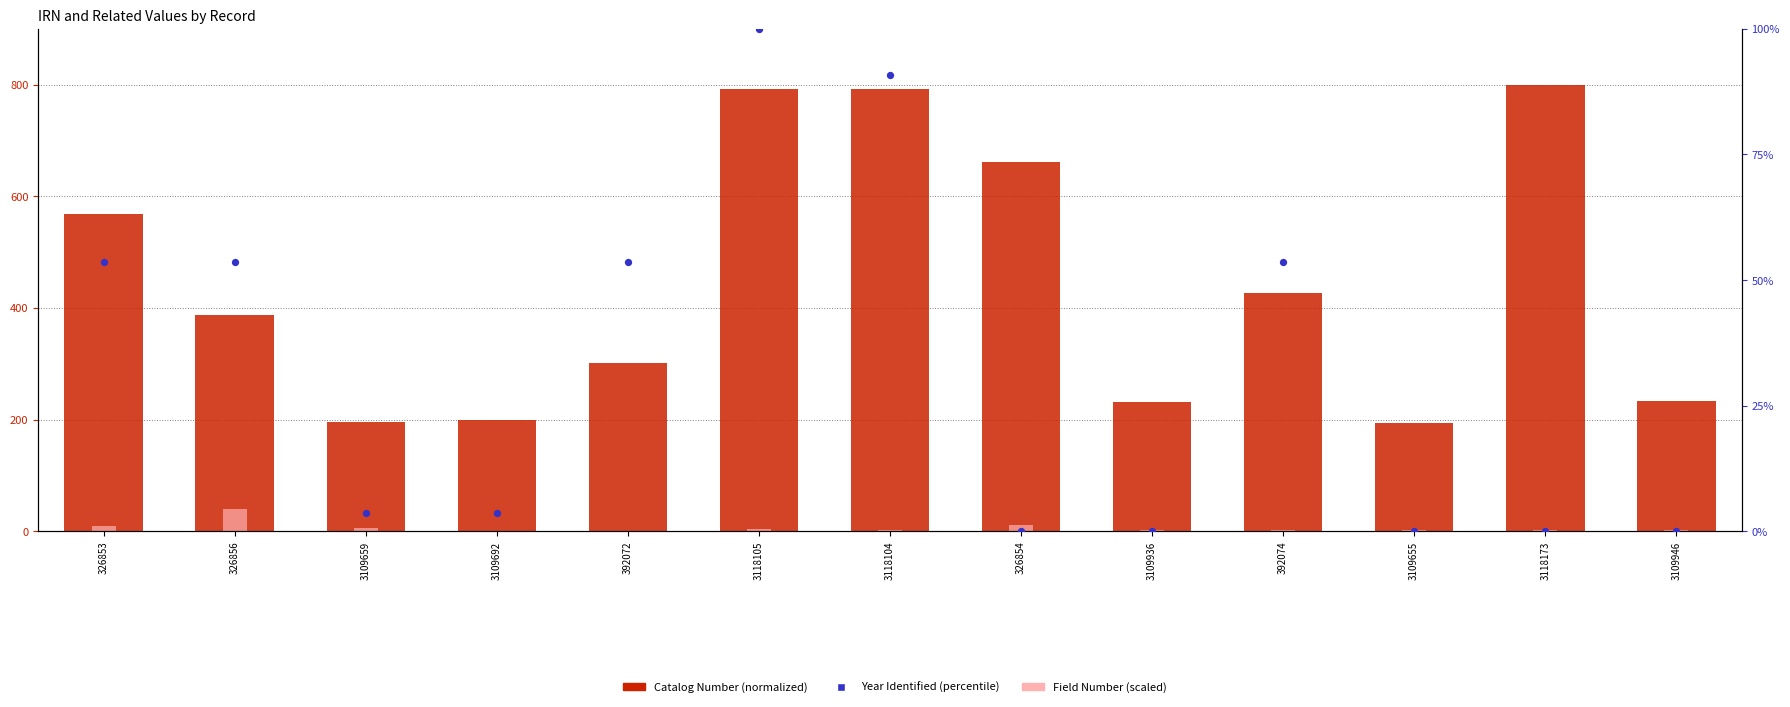

What is the total value across all series at 326853?

631.9